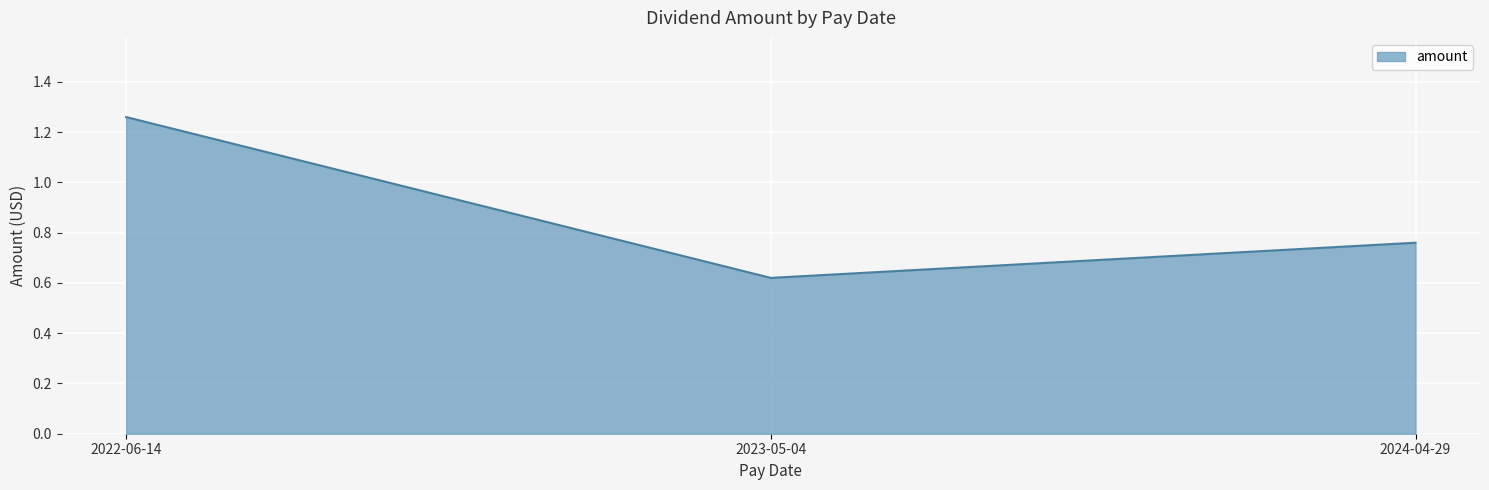

Is it true that the value at 2024-04-29 is 0.5?

False